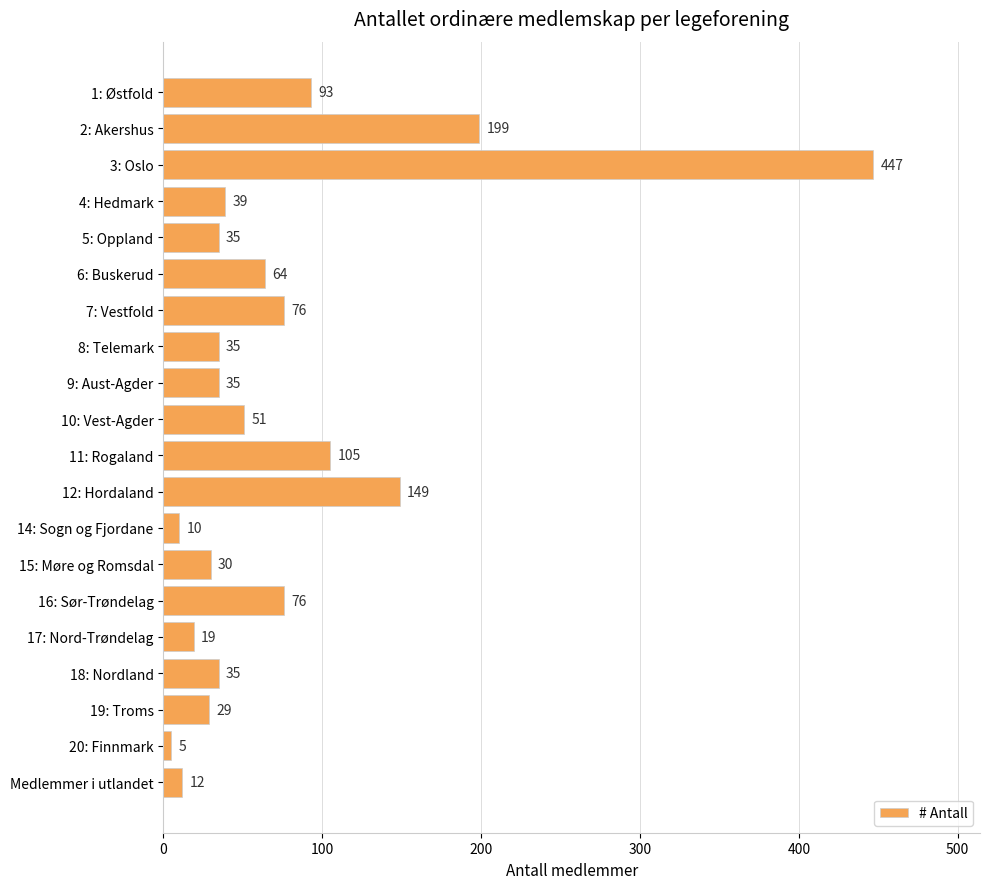

Reading top to bottom, what are all the values shown in this chart?

93	199	447	39	35	64	76	35	35	51	105	149	10	30	76	19	35	29	5	12